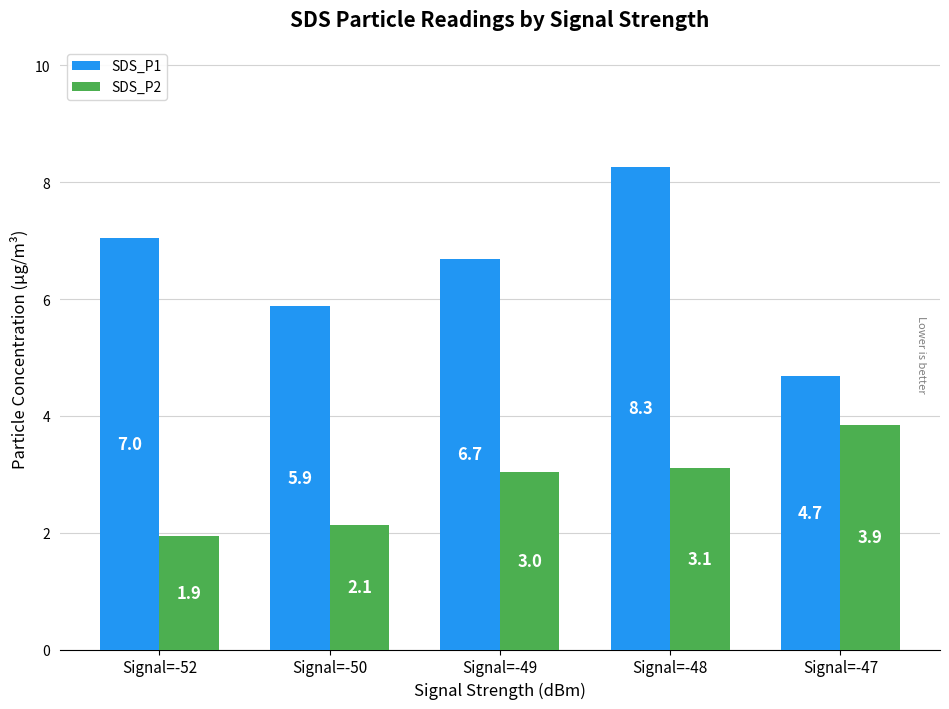

What is the greatest value displayed?

8.3